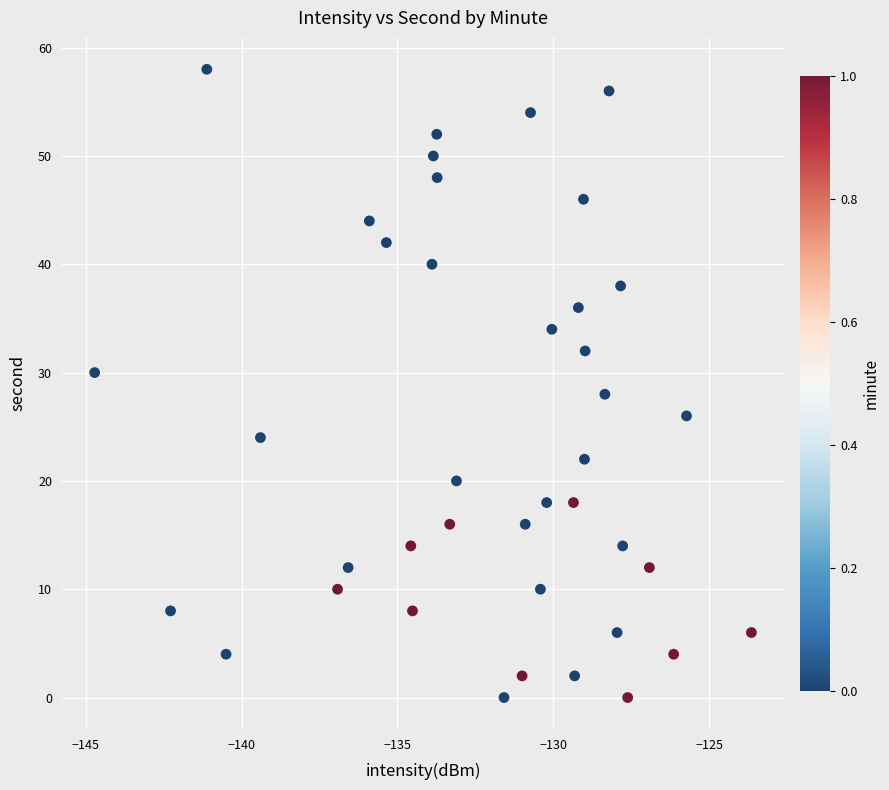

What is the range of Y values (max minus min)?

58